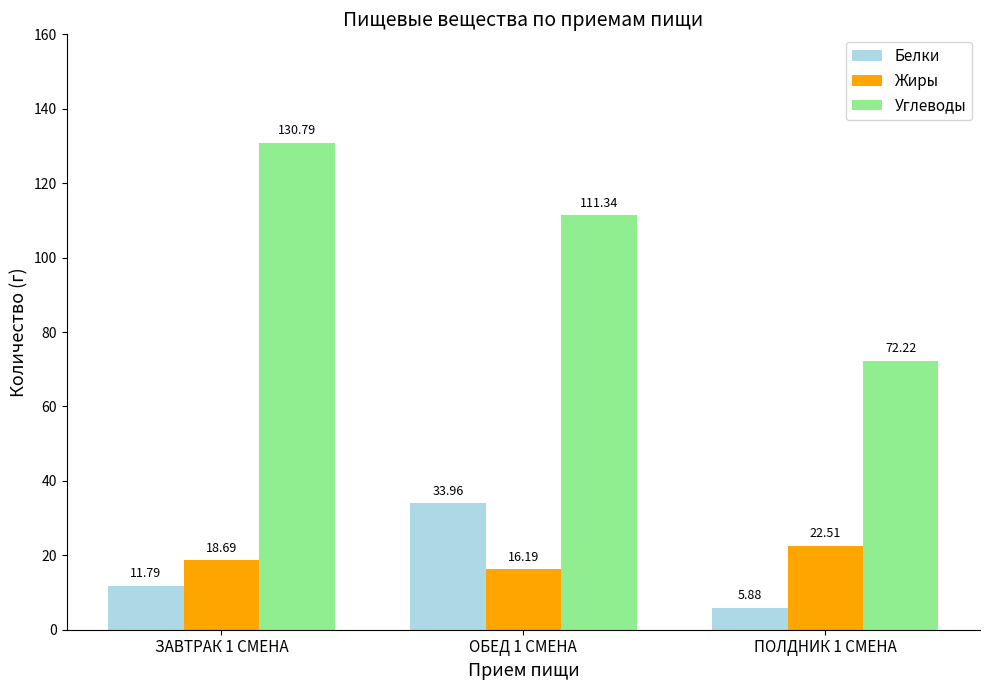

What is the value of the Жиры bar at the 1st from the left?

18.7